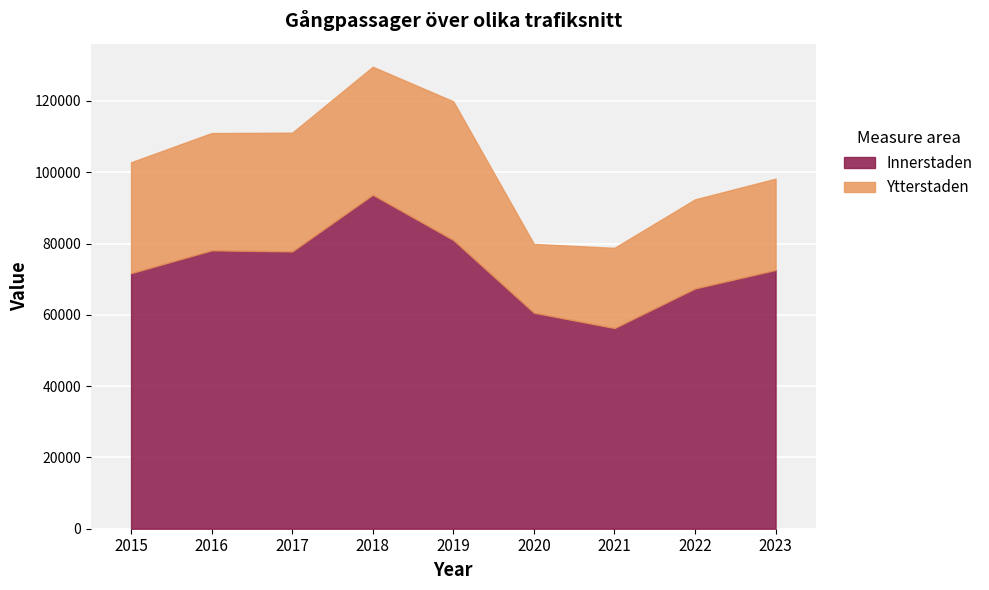

Reading left to right, what are all the values shown in this chart?

Innerstaden: 2015=71700	2016=78100	2017=77800	2018=93700	2019=81000	2020=60600	2021=56300	2022=67400	2023=72600
Ytterstaden: 2015=31100	2016=32900	2017=33300	2018=35900	2019=38900	2020=19300	2021=22500	2022=25000	2023=25600